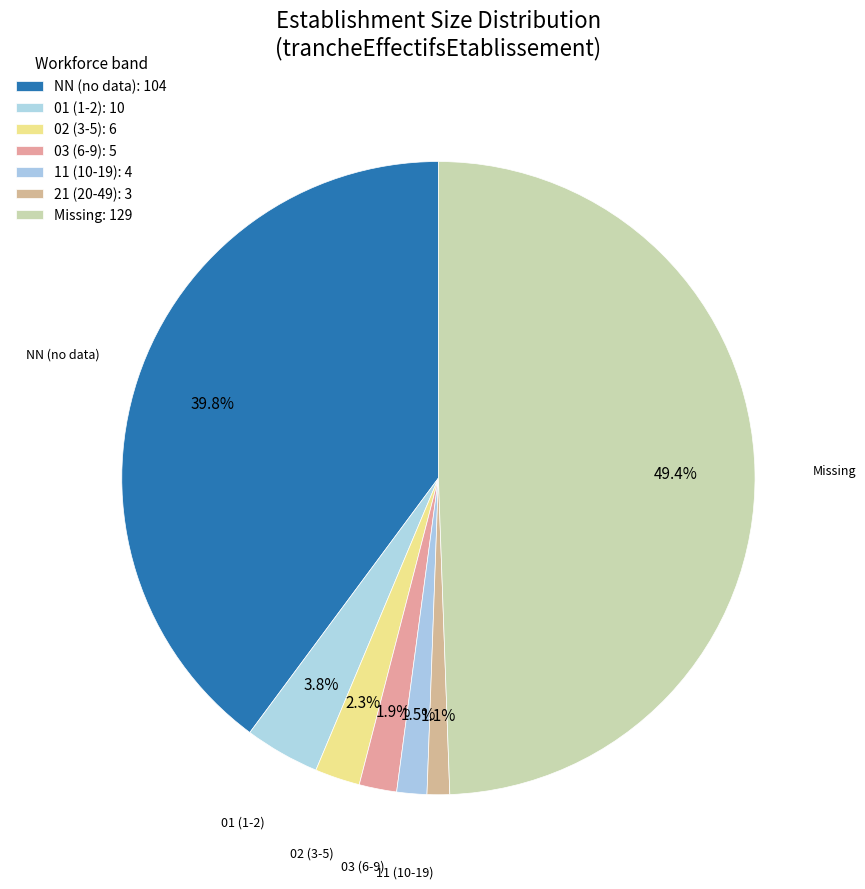

How many slices are in this pie chart?

7